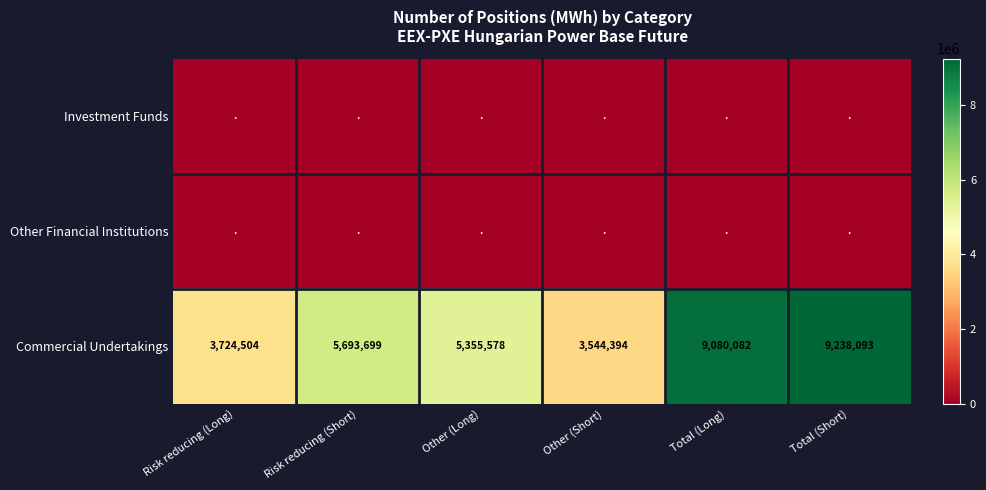

What is the total value across all series at Other (Short)?

3544394